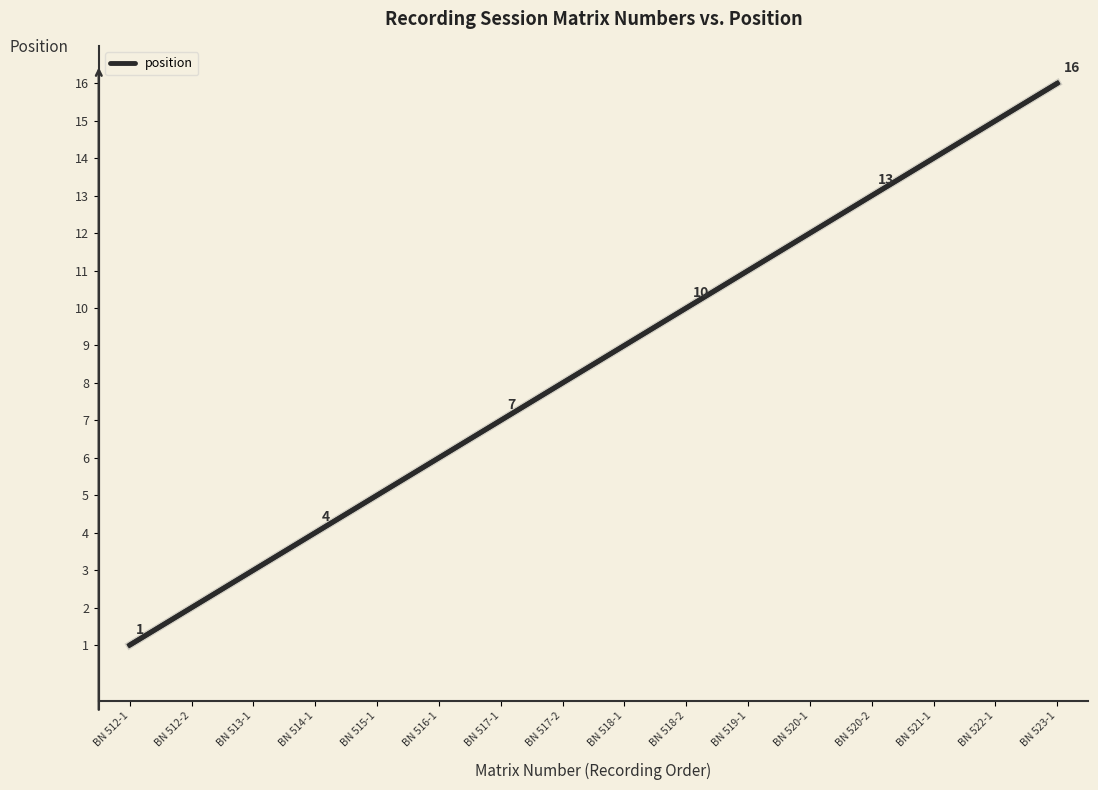

What is the maximum value shown in the chart?

16.0